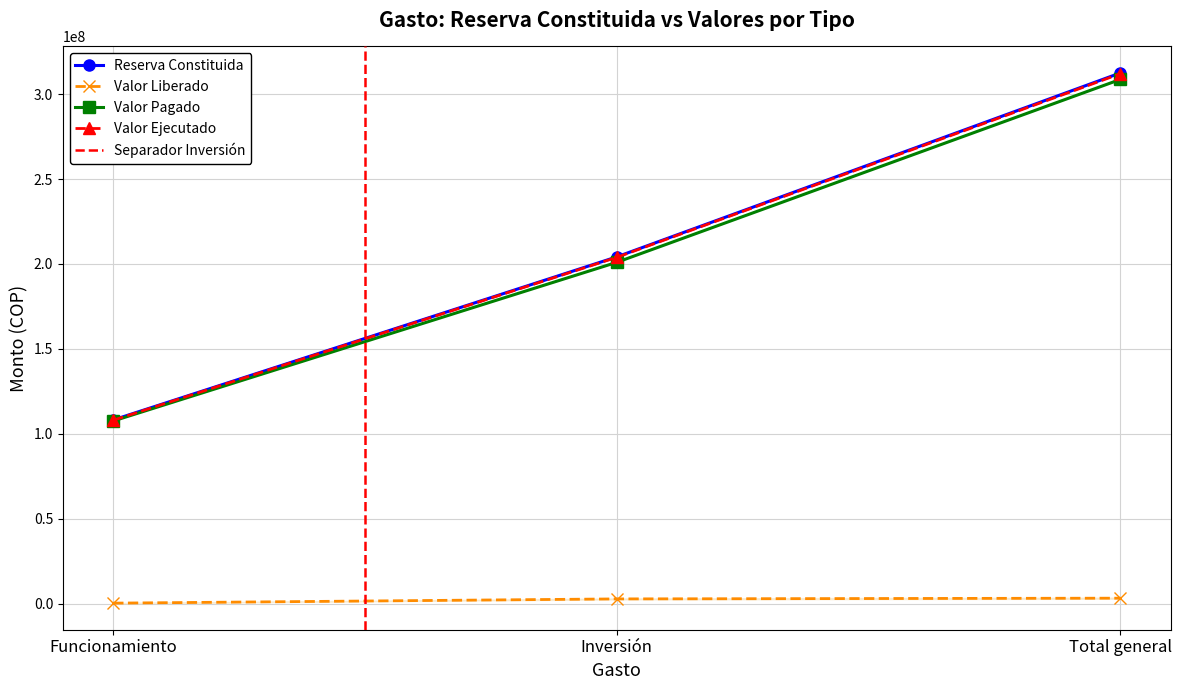

True or false: Valor Liberado has a value of 1609564.6 at Total general.

False